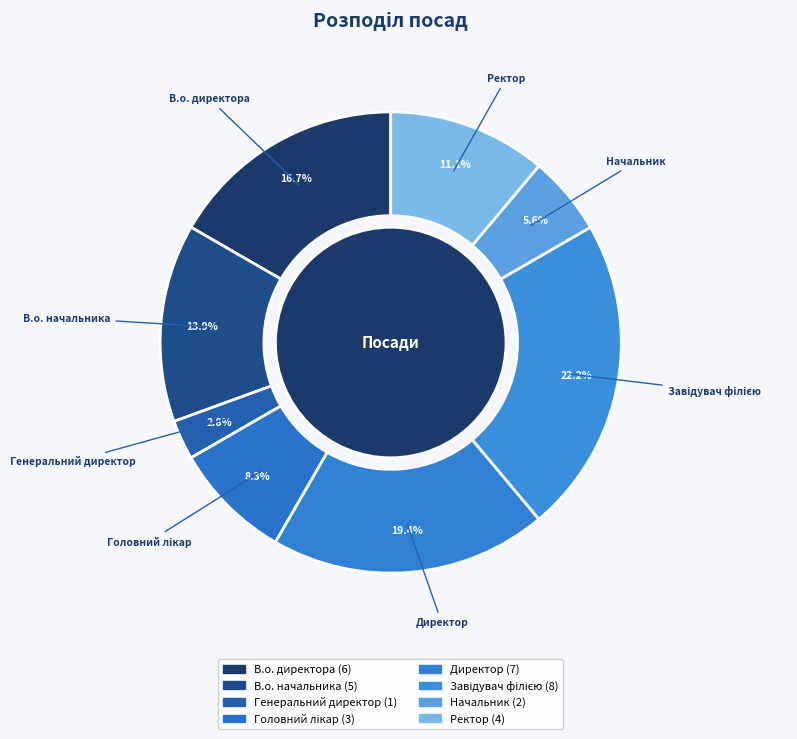

Which slice is the largest?

Завідувач філією